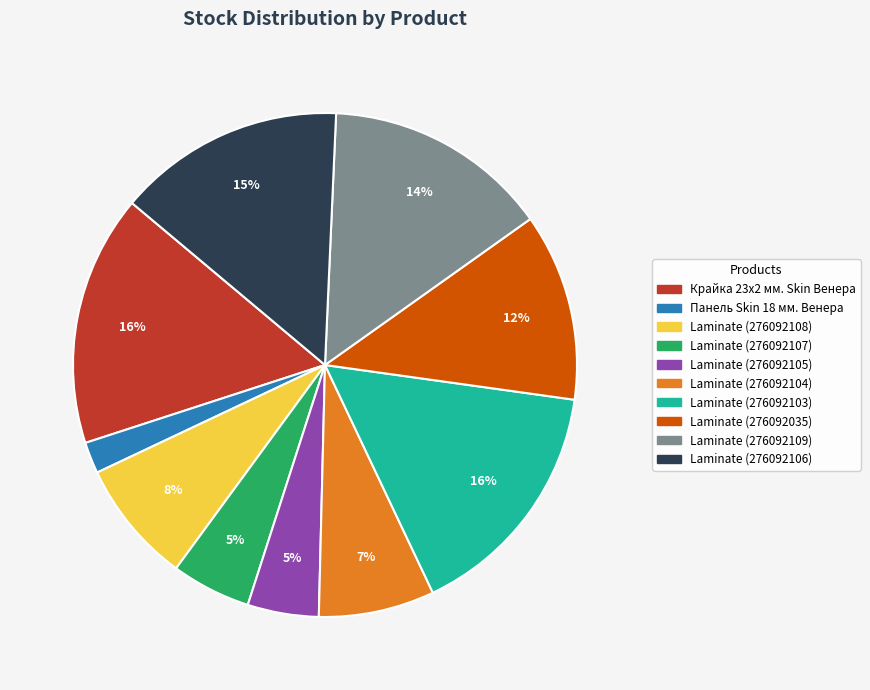

How many segments does this pie chart have?

10